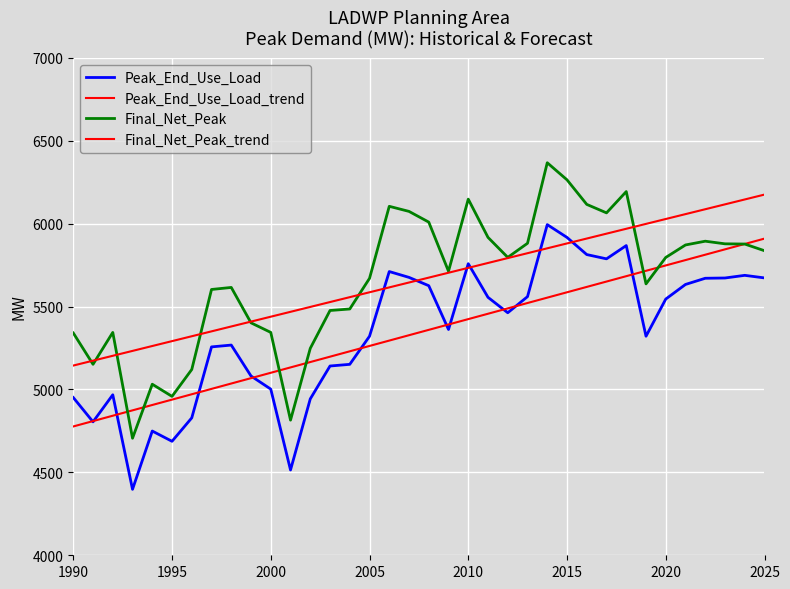

List the series in order of their peak value, lowest first.

Peak_End_Use_Load_trend, Peak_End_Use_Load, Final_Net_Peak_trend, Final_Net_Peak